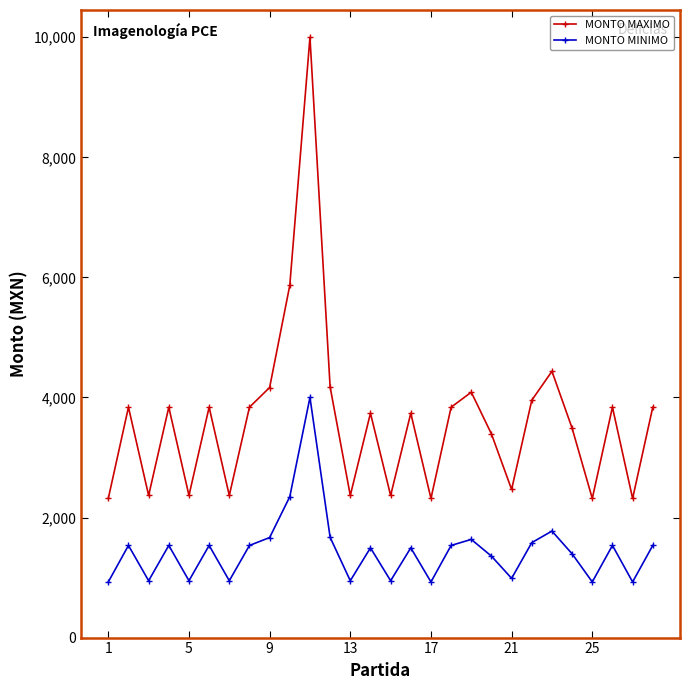

Does the chart have visible grid lines?

No